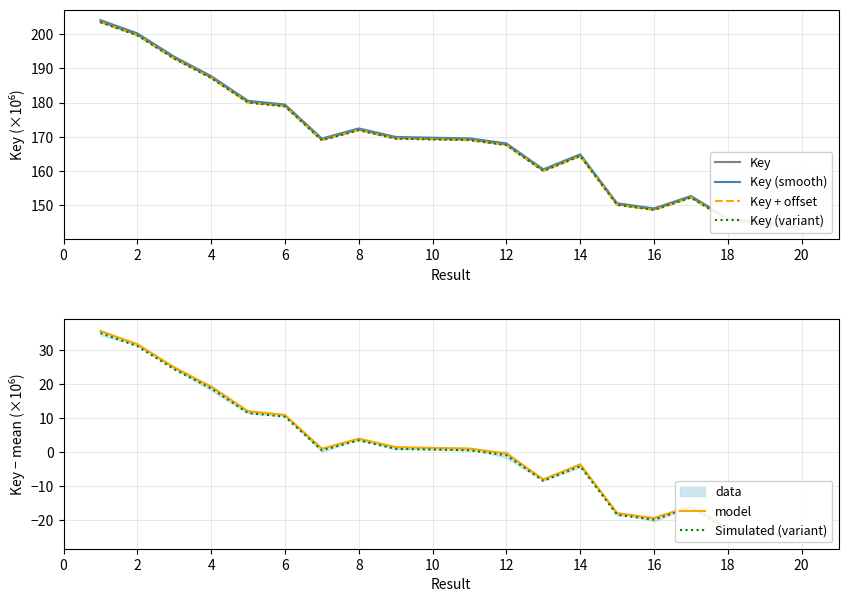

What is the maximum value for Key (smooth)?

204.1